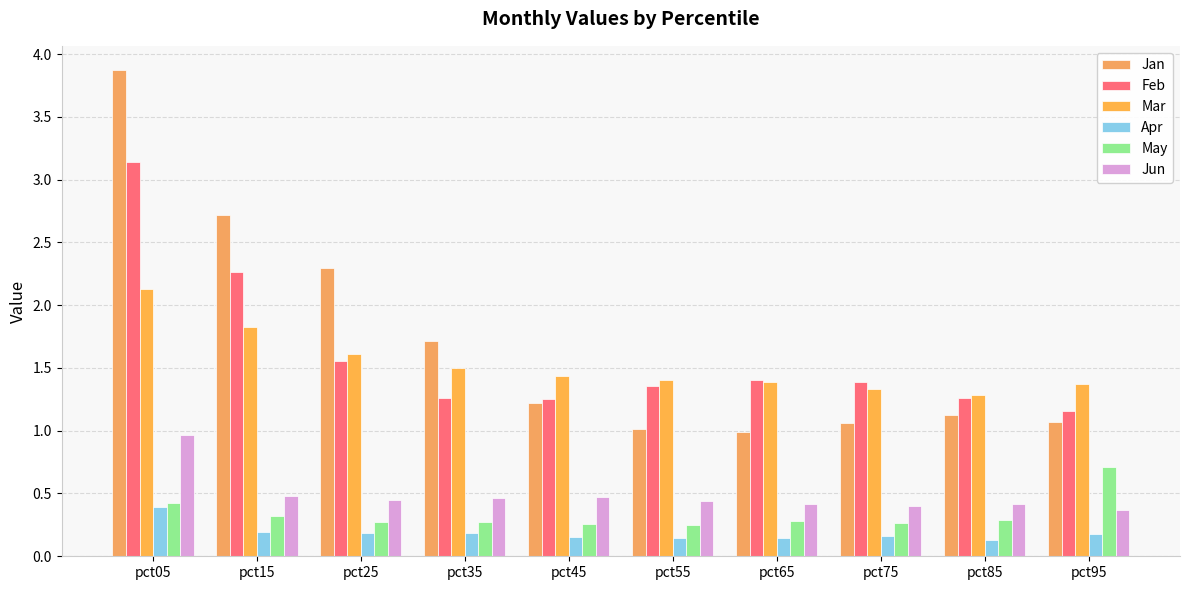

How many groups of bars are there?

10